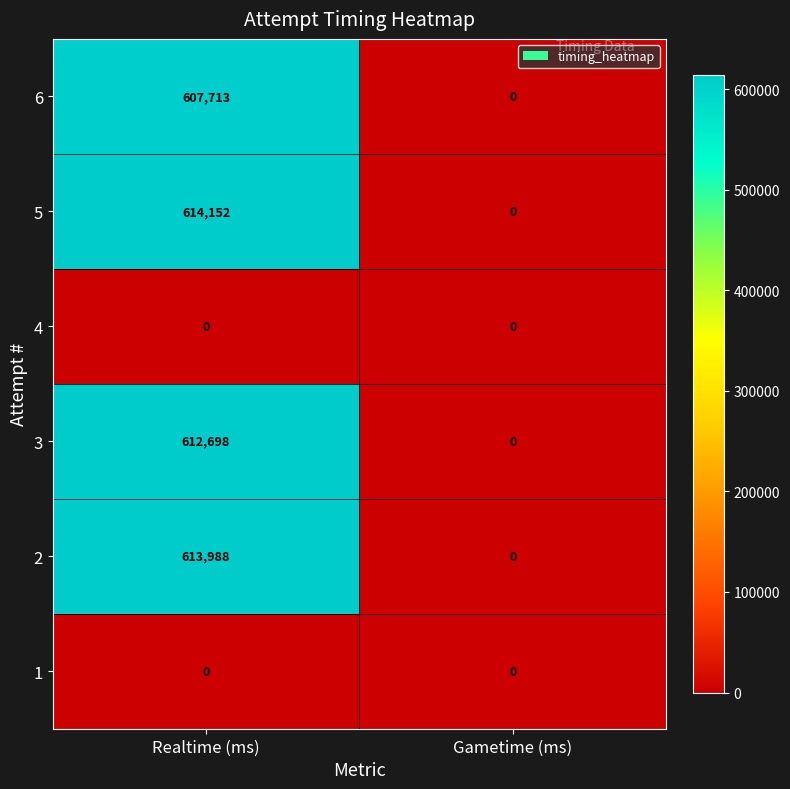

Which series changed the most between Realtime (ms) and Gametime (ms)?

5